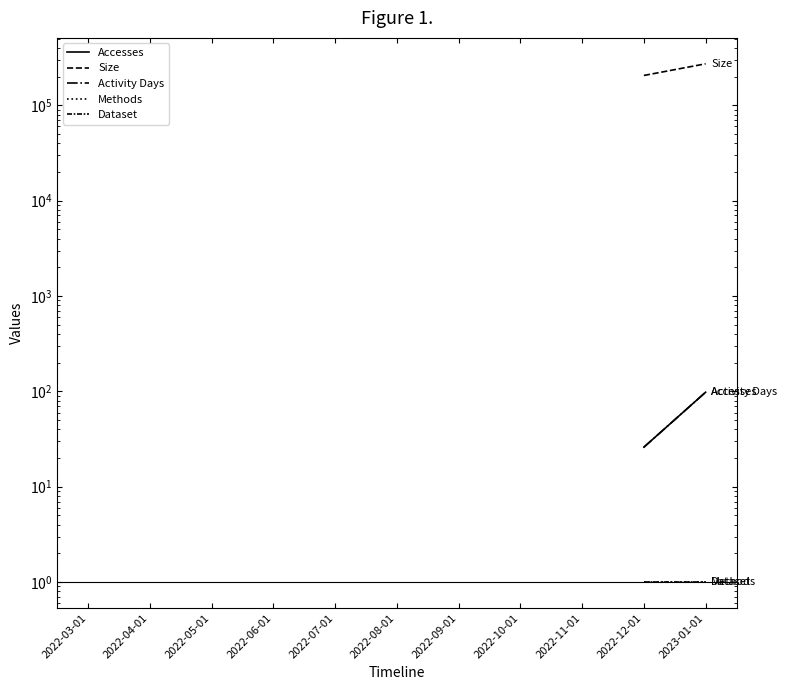

What is the label of the 4th point from the right?

2022-10-01